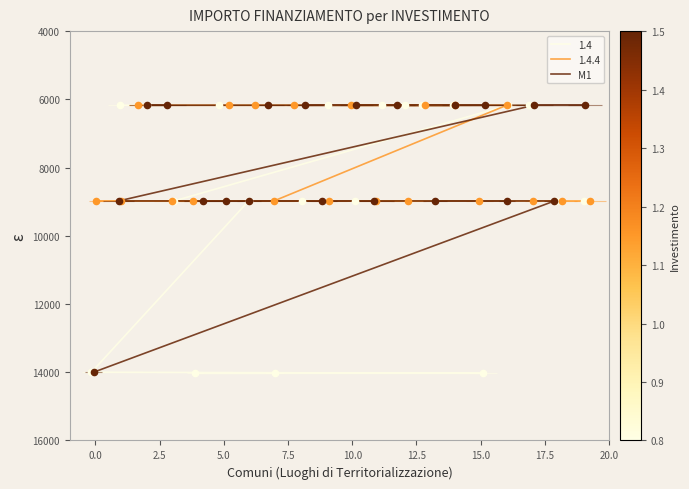

Approximately how many times larger is the value at 14 compared to 17.5?

0.7